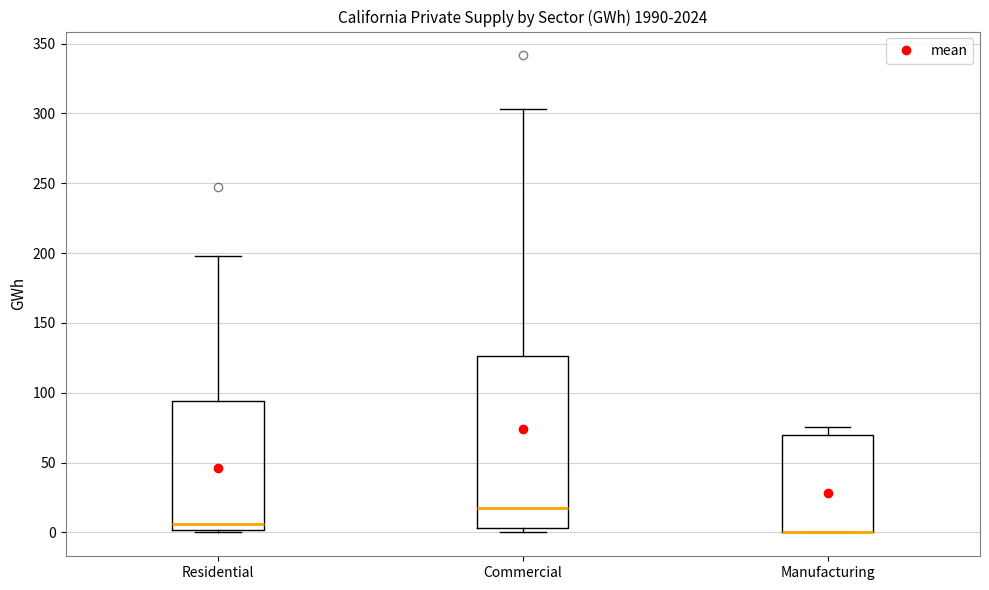

Where does the upper whisker of the box for Manufacturing end on the y-axis? The values are not printed on the chart, so give them approximately, as read against the axis.

75